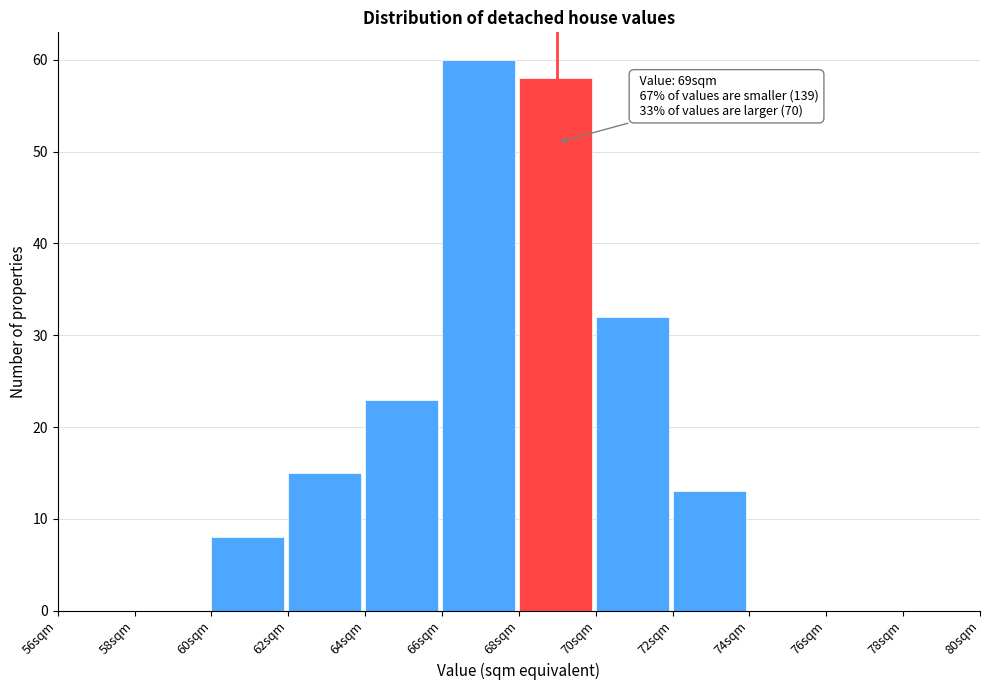

Over which range of the x-axis is the bar tallest?

66 to 68